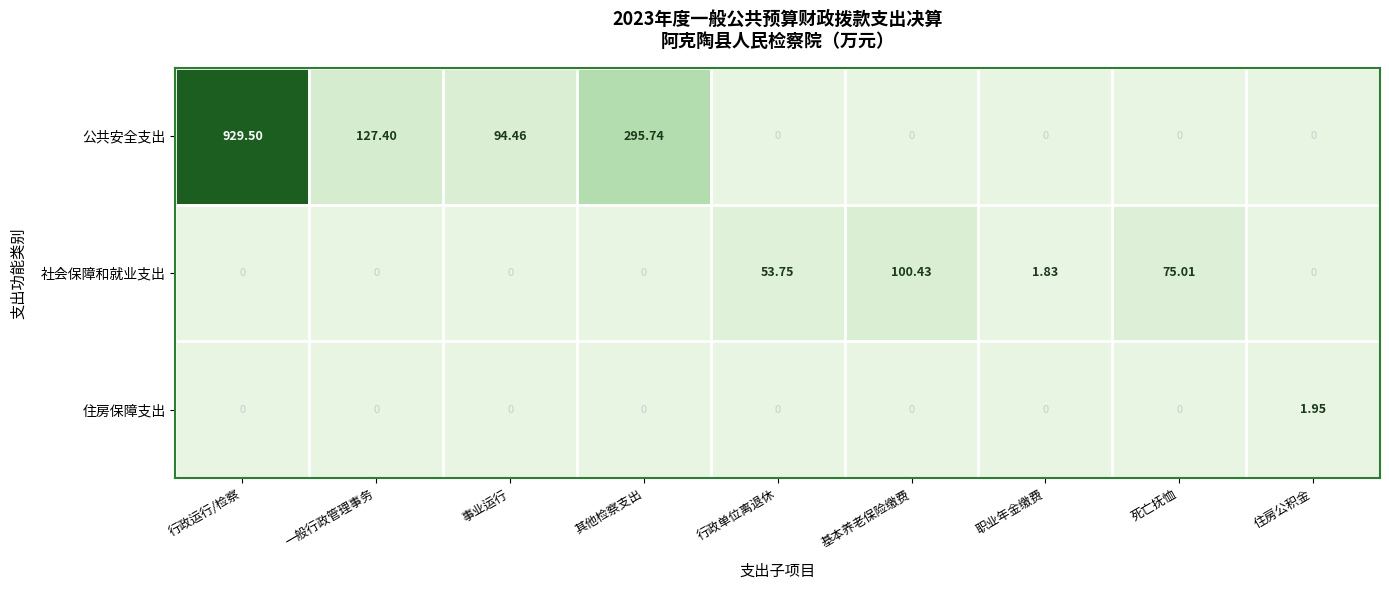

At which category is the sum across all series the highest?

行政运行/检察